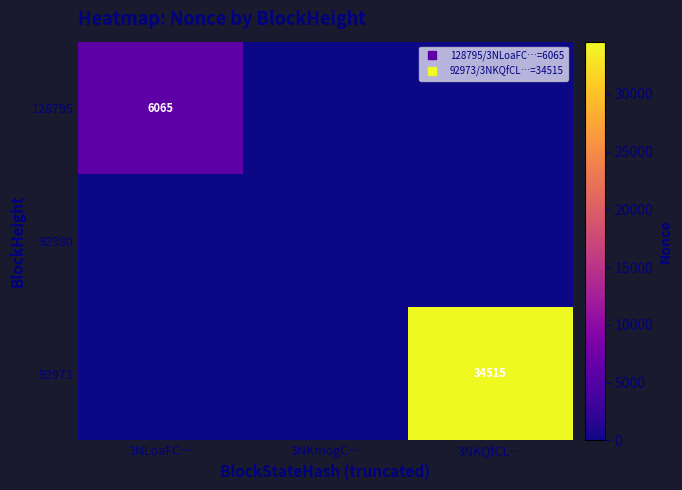

How many data points in 128795 are above 0?

1